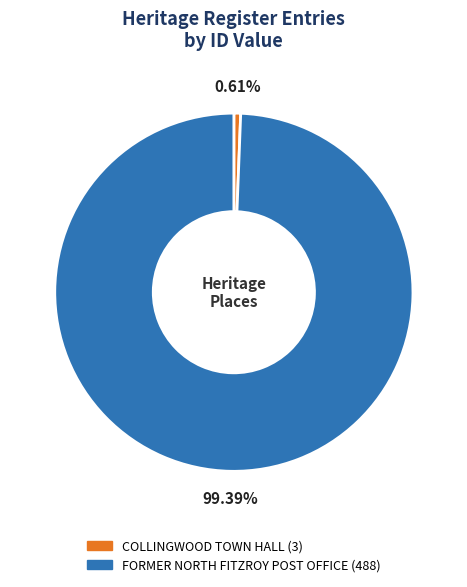

Combined, what portion of the pie is COLLINGWOOD TOWN HALL and FORMER NORTH FITZROY POST OFFICE?

100.0%